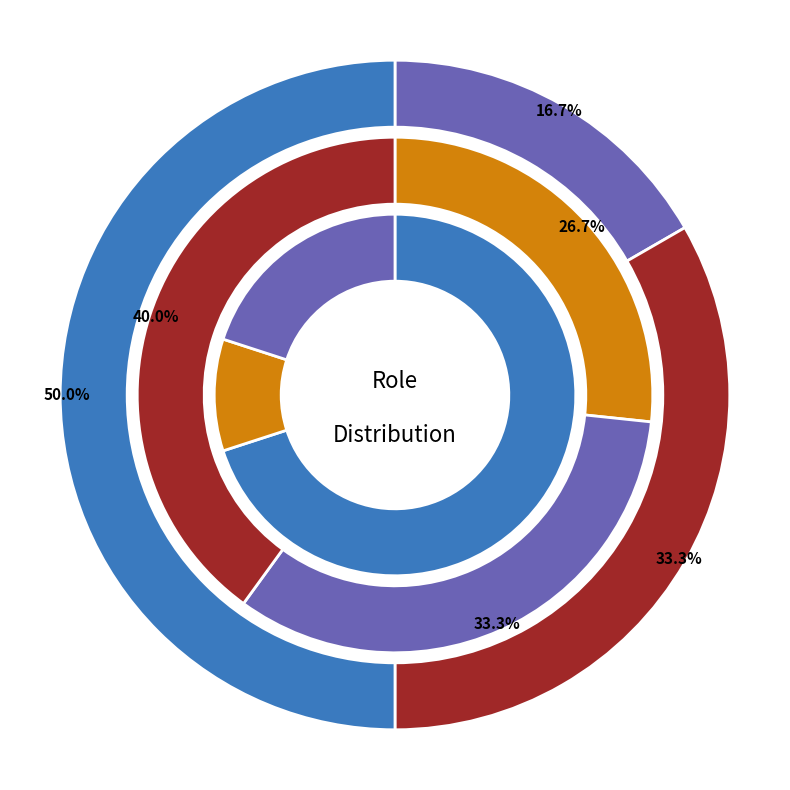

Is USFD the majority of the pie?

No